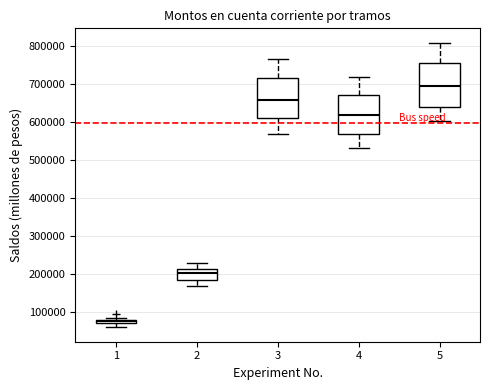

Which box has the lowest median line?

1